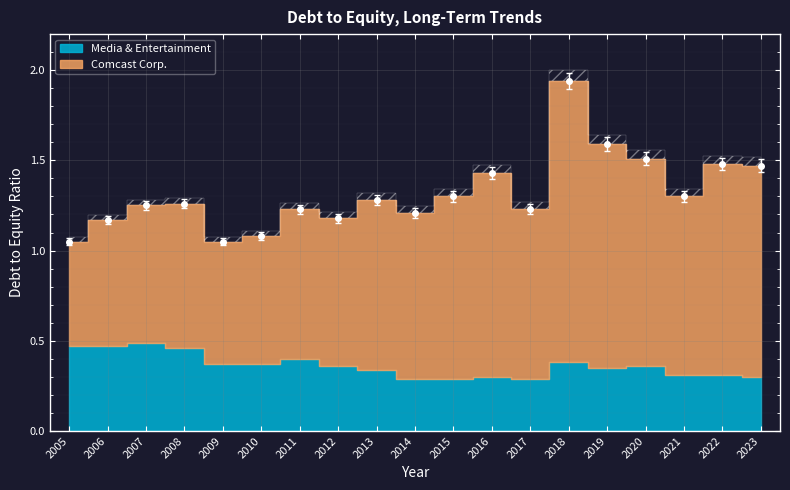

Rank the series by their maximum value, from highest to lowest.

Comcast Corp., Media & Entertainment